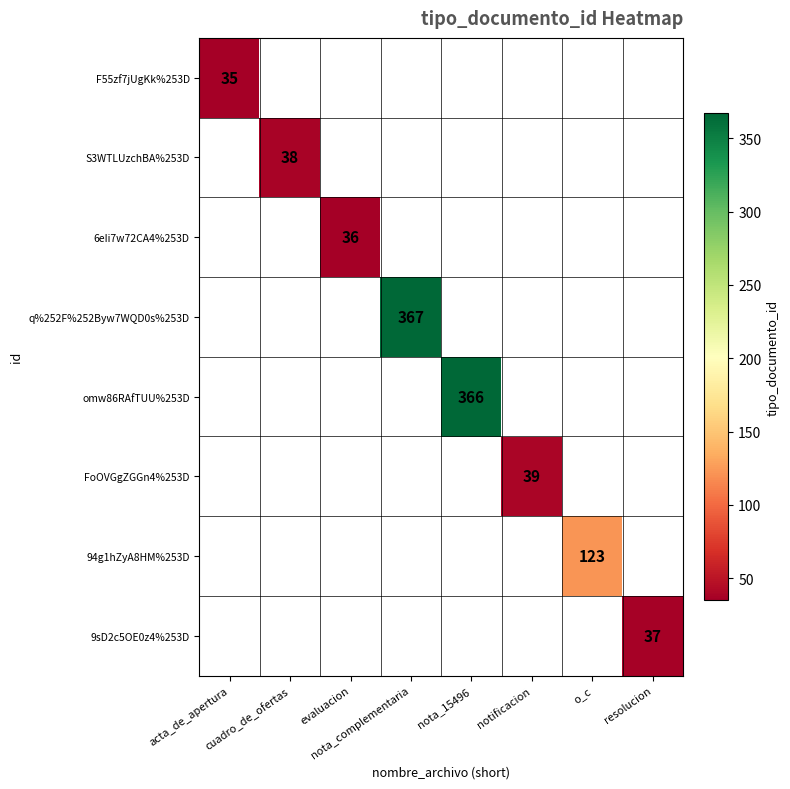

Which has a higher value, resolucion or o_c?

o_c